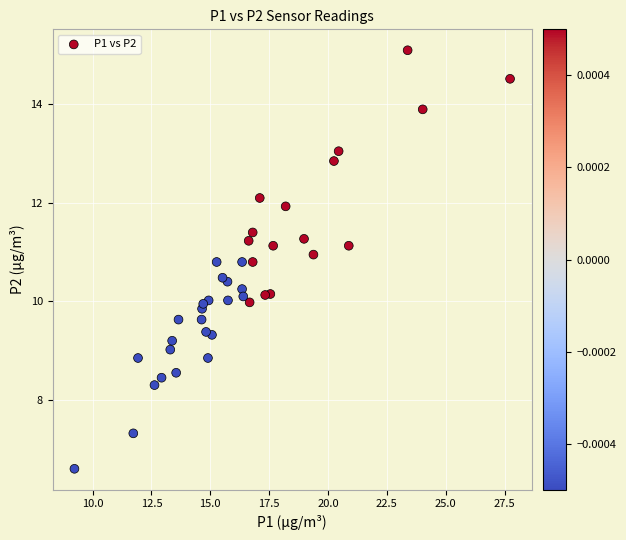

What is the range of Y values (max minus min)?

8.5